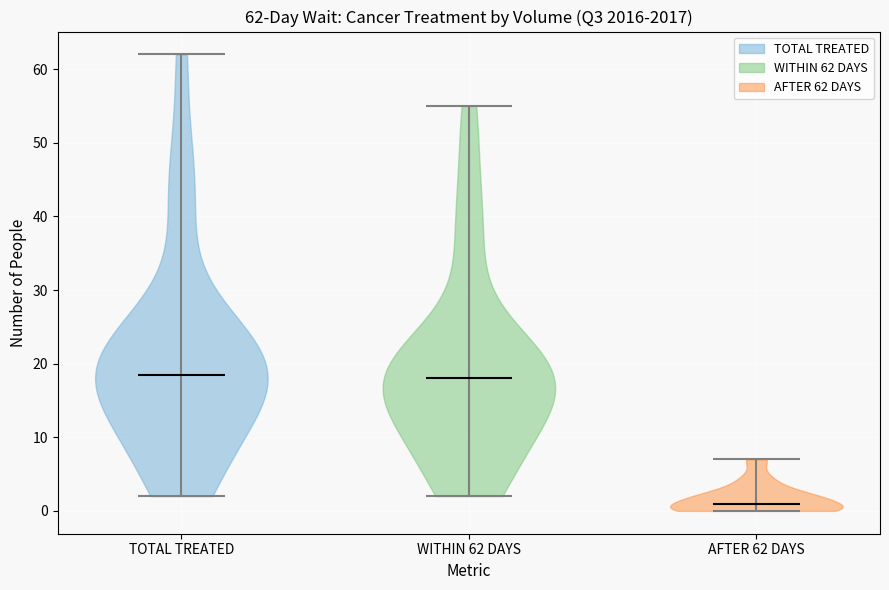

Which violin has the lowest median line?

AFTER 62 DAYS